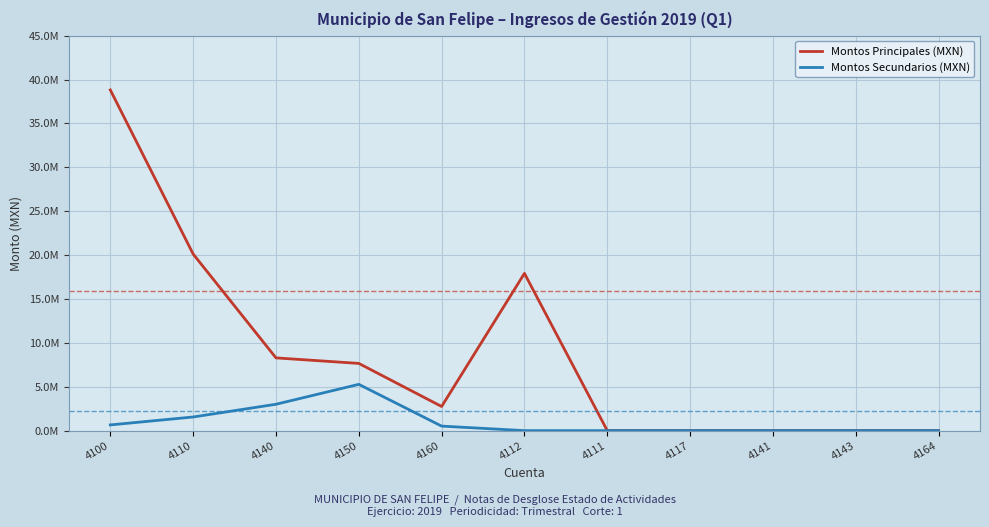

Rank the series by their average value, from highest to lowest.

Montos Principales (MXN), Montos Secundarios (MXN)